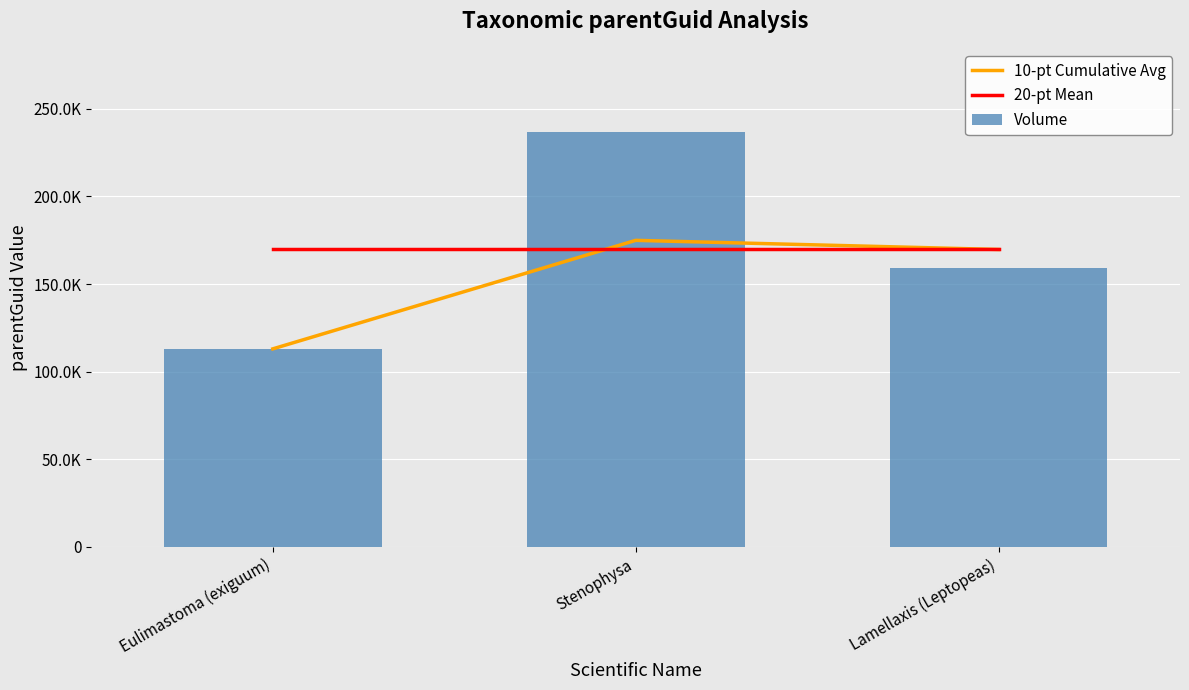

At which label does 20-pt Mean reach its minimum?

Eulimastoma (exiguum)